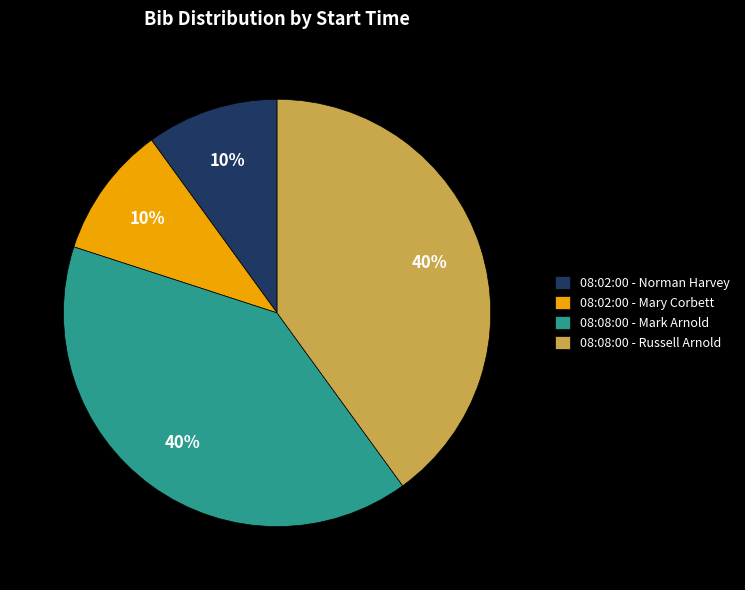

True or false: 08:08:00 - Mark Arnold accounts for 40% of the total.

True